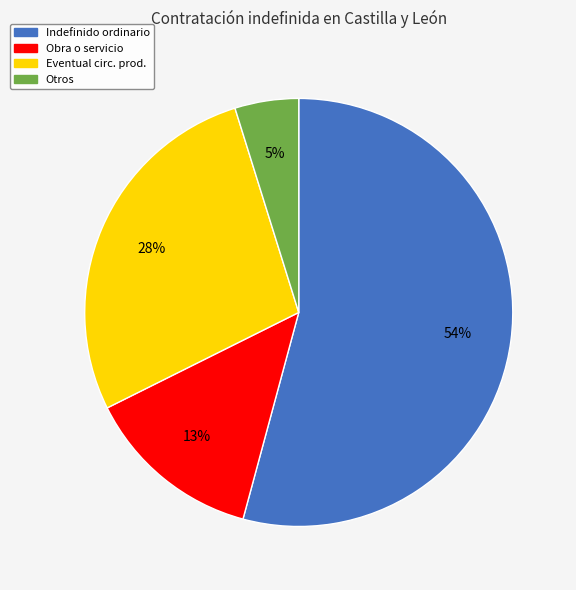

To the nearest percent, what is the average slice percentage?

25%